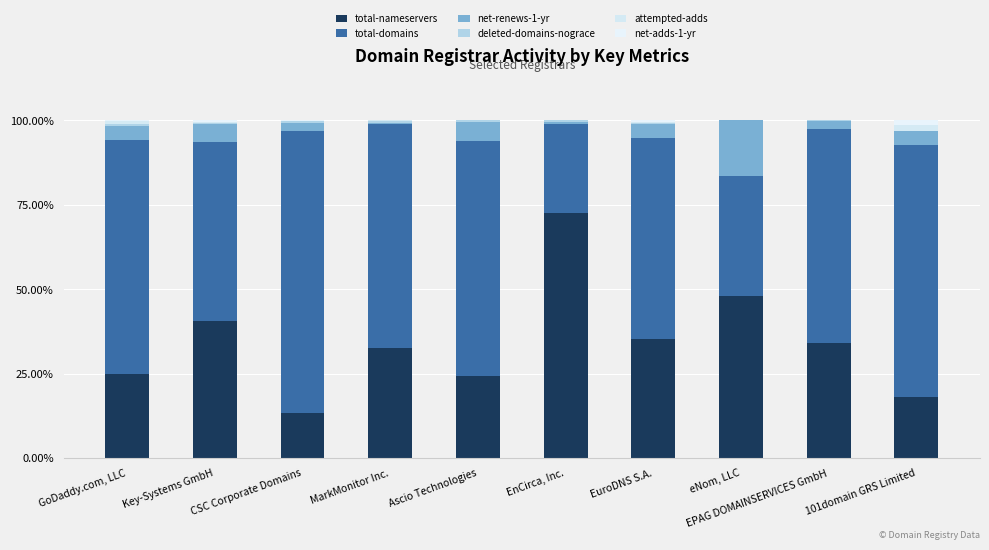

List the labels in order of deleted-domains-nograce value, smallest first.

eNom, LLC, 101domain GRS Limited, Key-Systems GmbH, EPAG DOMAINSERVICES GmbH, Ascio Technologies, EnCirca, Inc., EuroDNS S.A., GoDaddy.com, LLC, CSC Corporate Domains, MarkMonitor Inc.